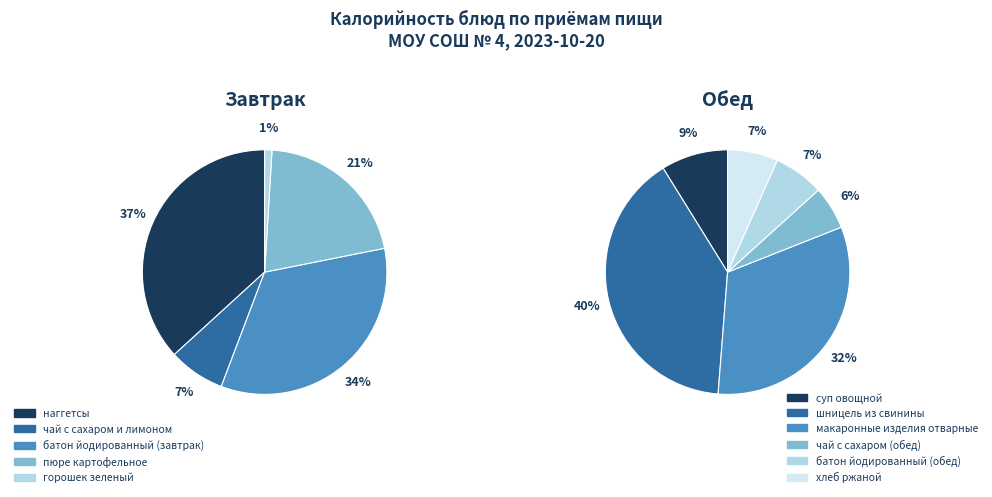

Is there a majority slice in this chart?

No